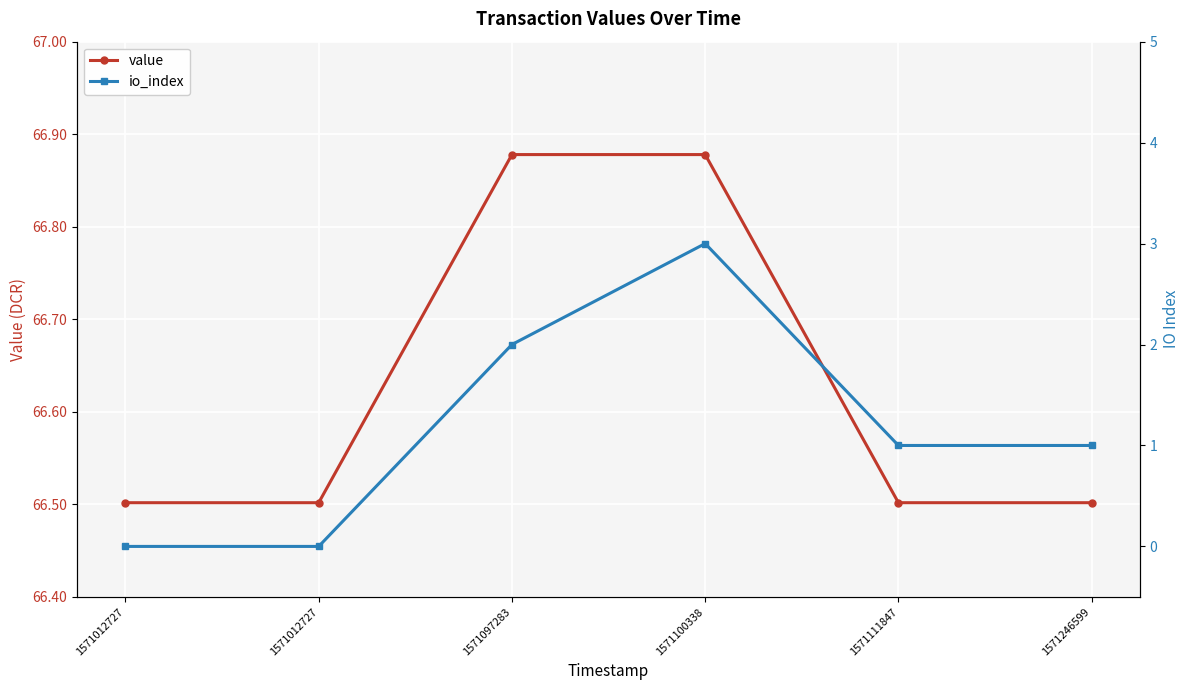

Reading left to right, extract all data points from this chart.

value: 1571012727=66.5	1571012727=66.5	1571097283=66.9	1571100338=66.9	1571111847=66.5	1571246599=66.5
io_index: 1571012727=0.0	1571012727=0.0	1571097283=2.0	1571100338=3.0	1571111847=1.0	1571246599=1.0